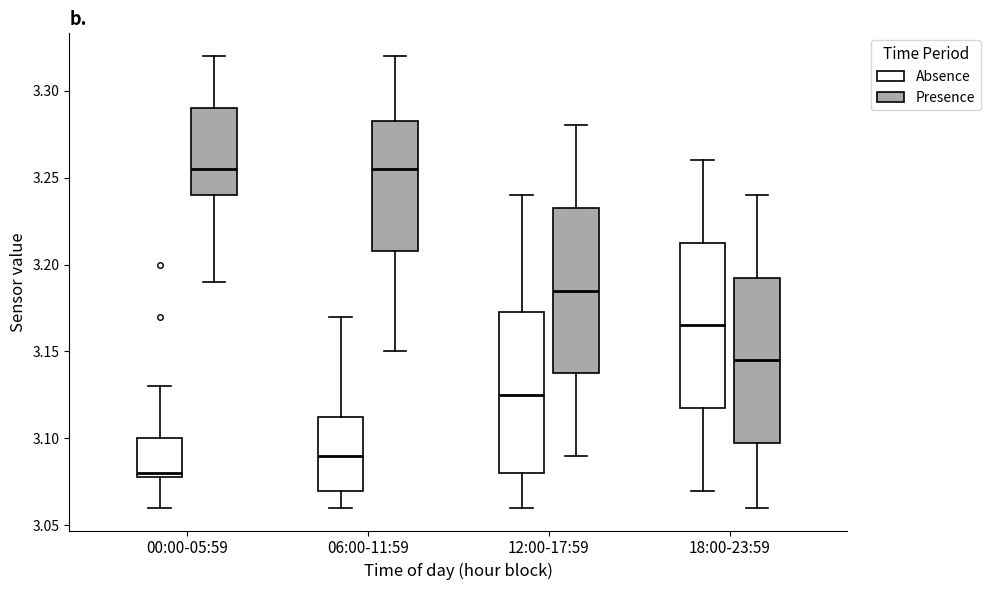

Where is the upper edge of the box for 06:00-11:59 (Absence) on the y-axis? The values are not printed on the chart, so give them approximately, as read against the axis.

3.115